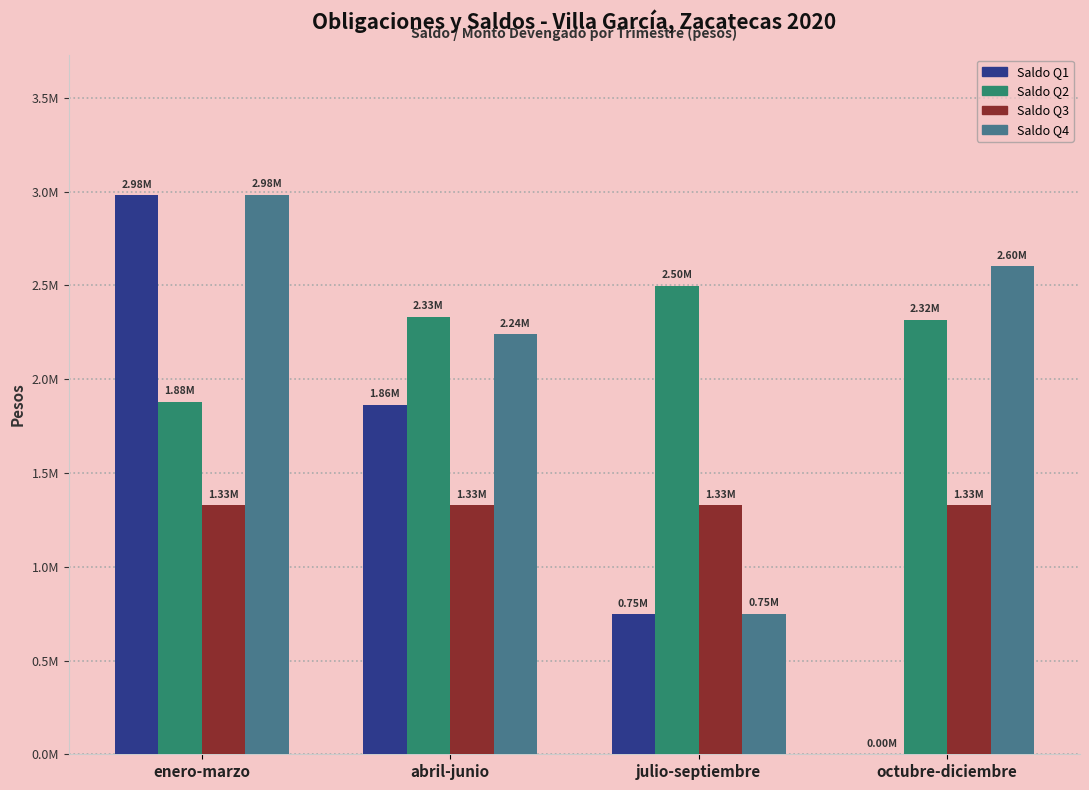

Rank the series by their maximum value, from highest to lowest.

Saldo Q4, Saldo Q1, Saldo Q2, Saldo Q3